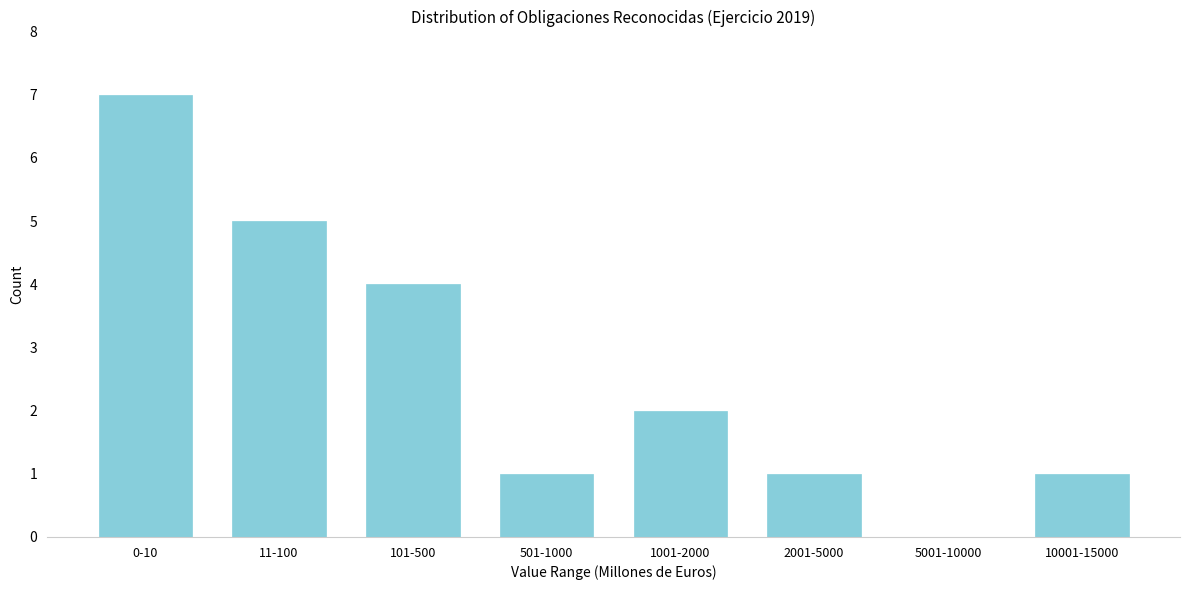

Reading left to right, extract all data points from this chart.

0-10=7	11-100=5	101-500=4	501-1000=1	1001-2000=2	2001-5000=1	5001-10000=0	10001-15000=1